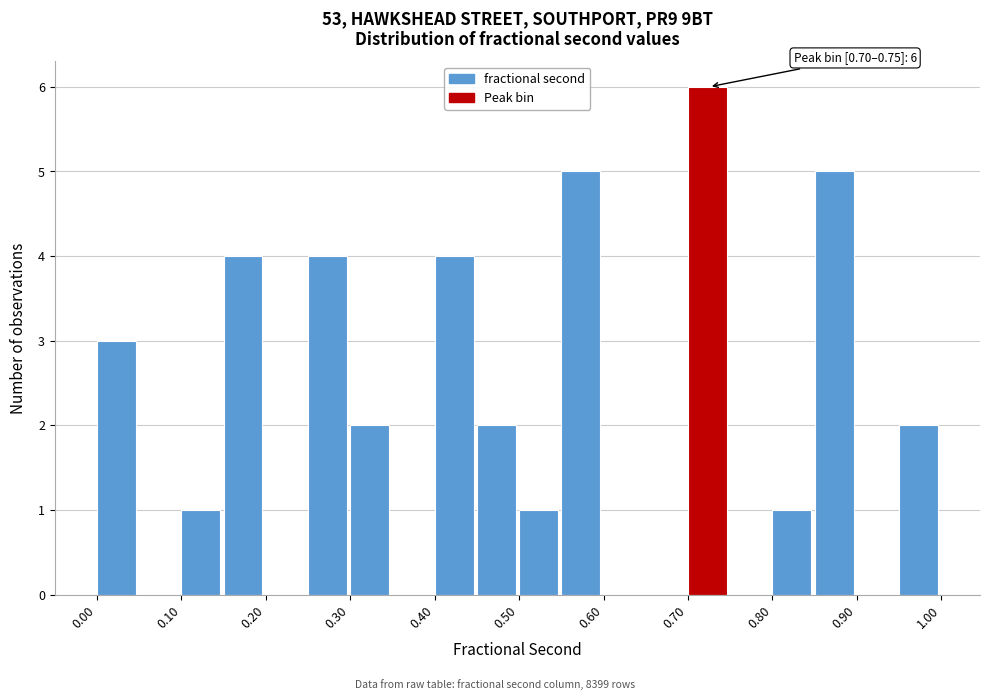

Which range on the x-axis has the tallest bar?

0.70 to 0.75